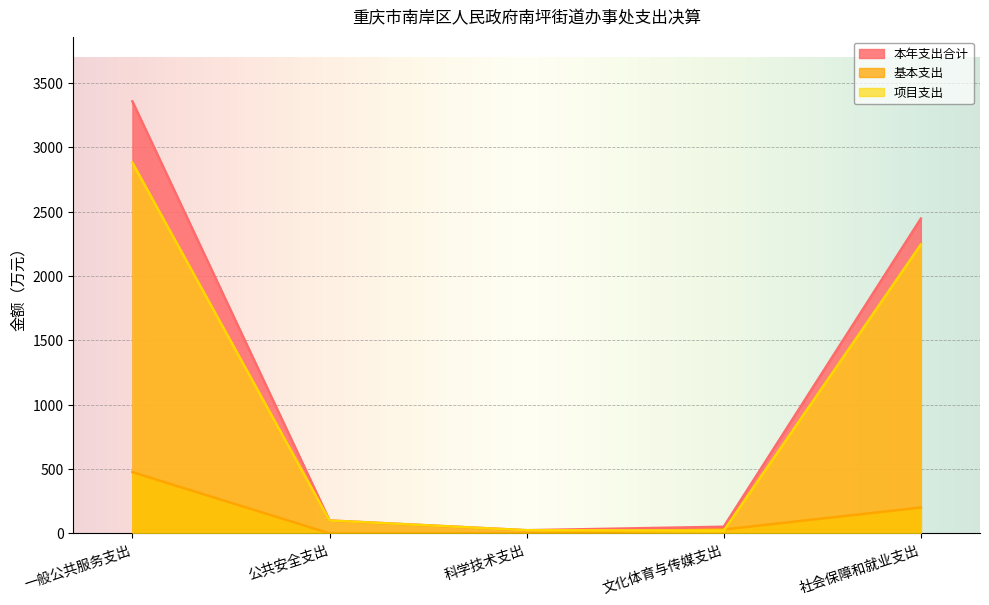

Count the number of categories in the chart.

5